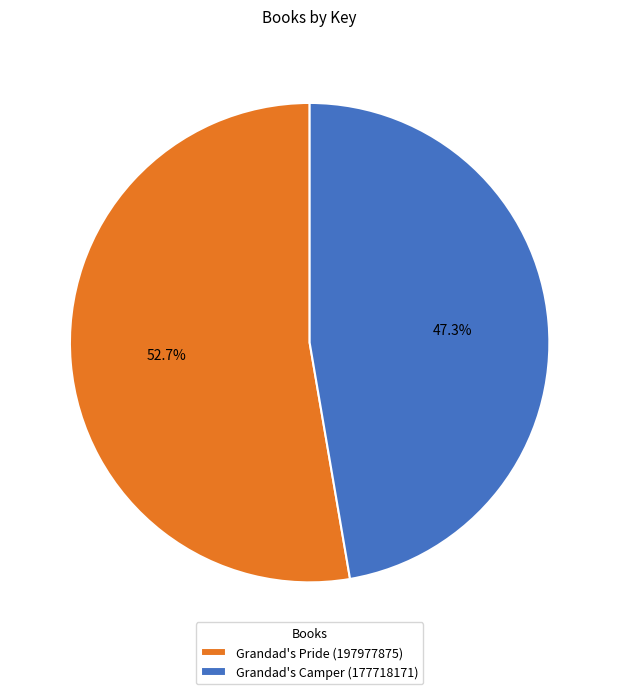

How many slices are in this pie chart?

2